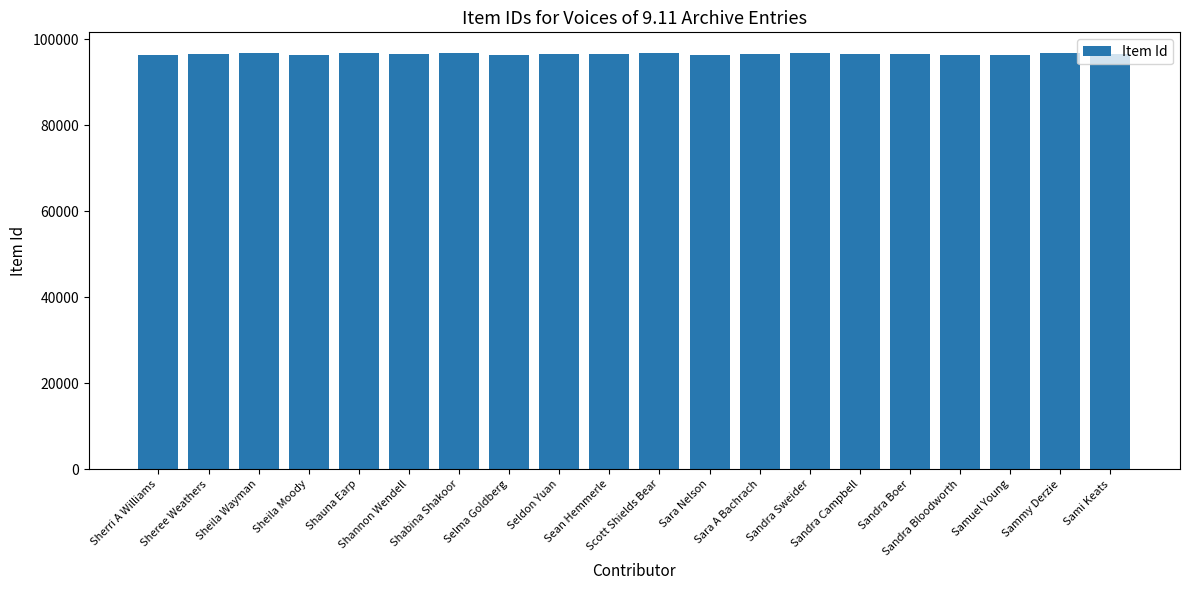

How many bars are there in total?

20